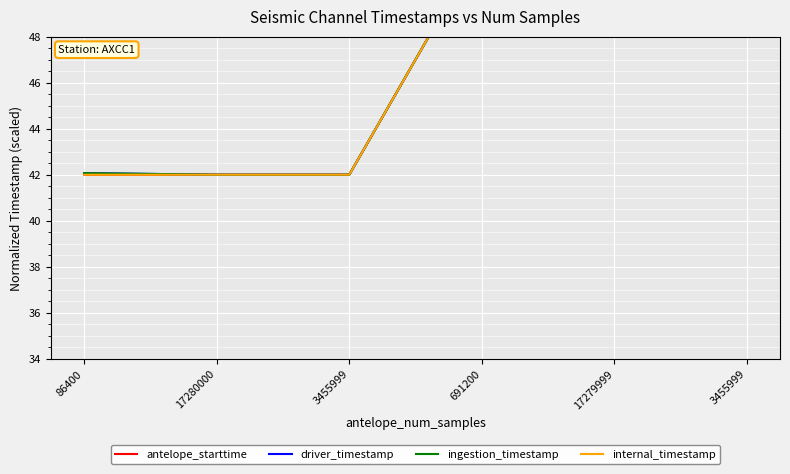

True or false: driver_timestamp and ingestion_timestamp intersect in this chart.

False